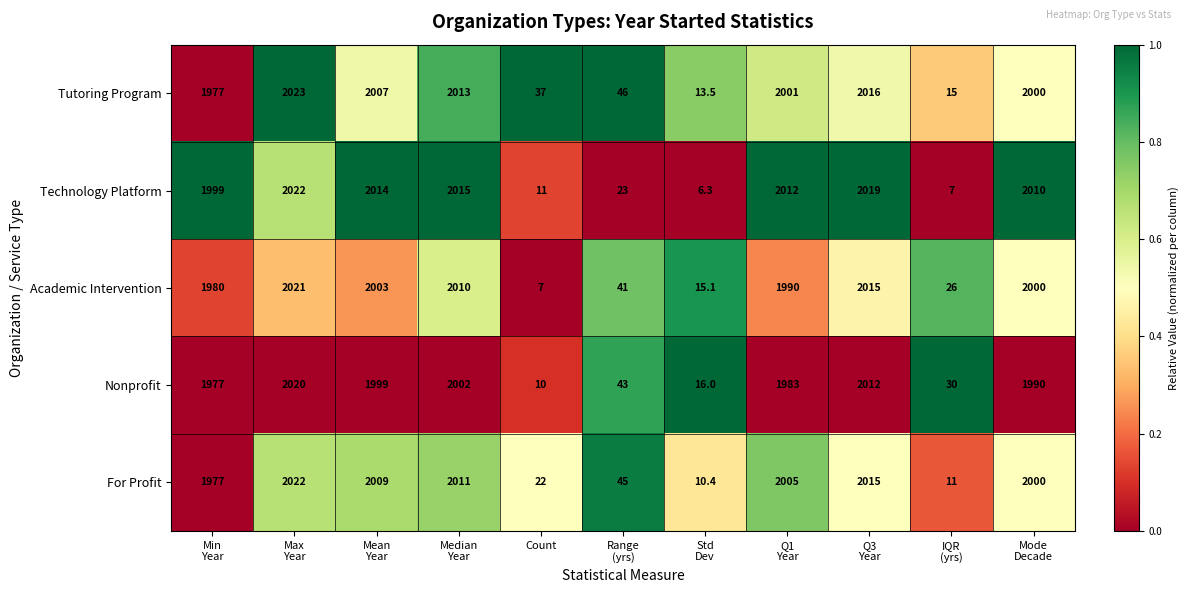

What is the maximum value shown in the chart?

2023.0